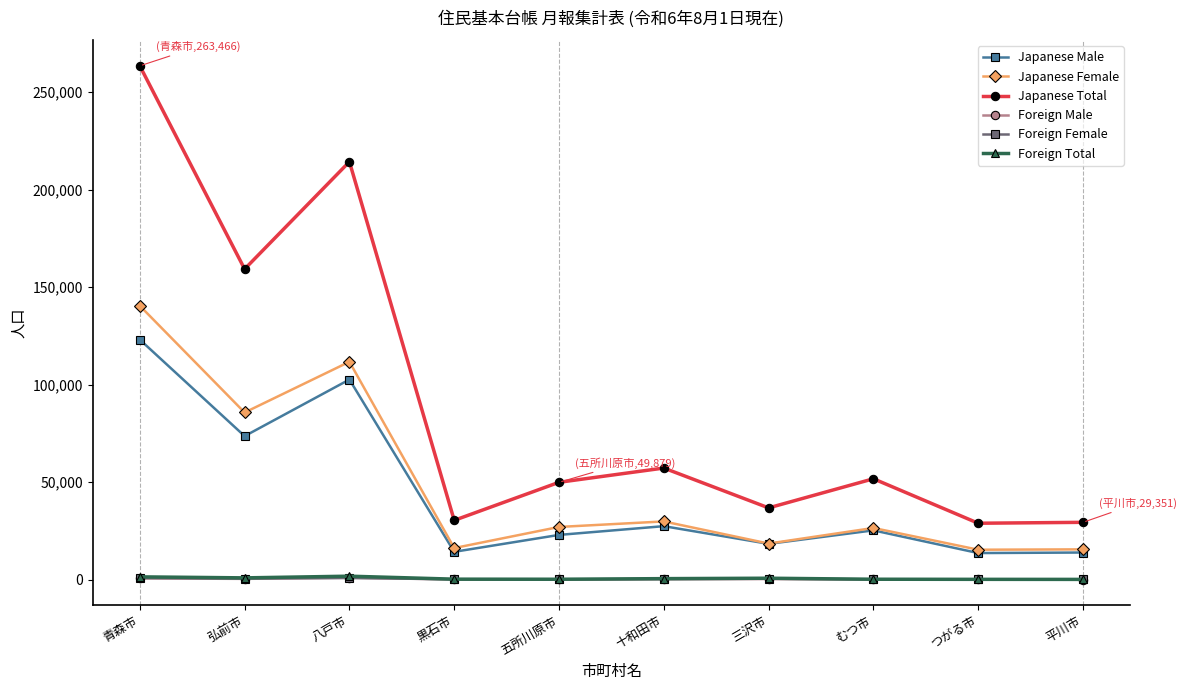

At which category is the sum across all series the highest?

青森市